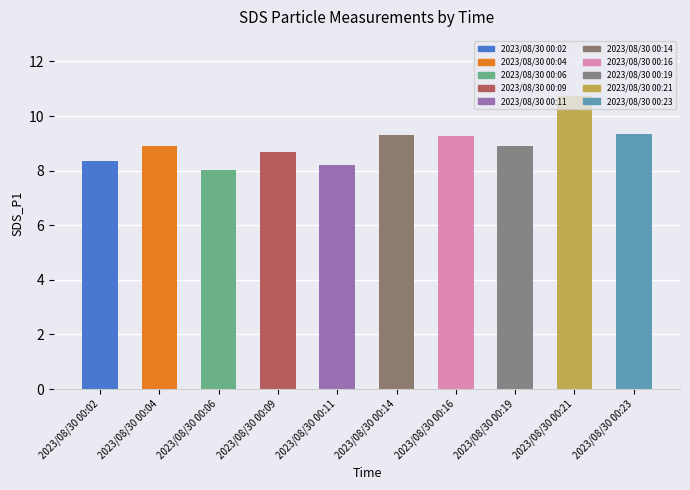

Between 2023/08/30 00:09 and 2023/08/30 00:23, which is larger?

2023/08/30 00:23